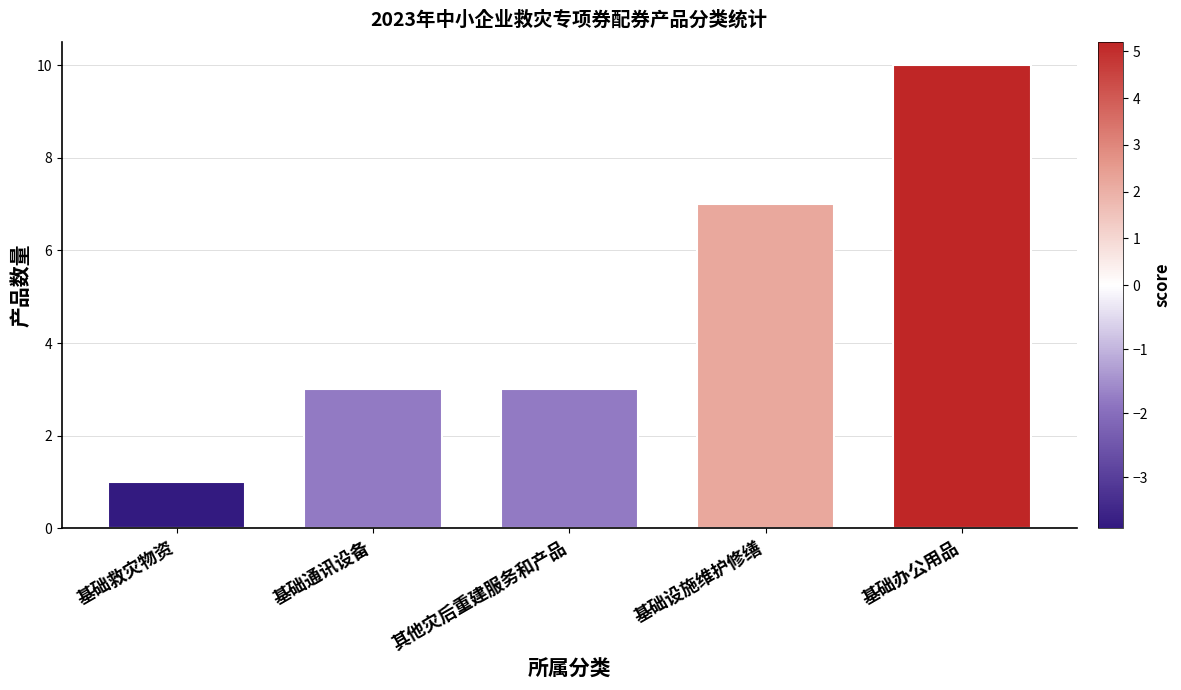

Read the value at 基础办公用品.

10